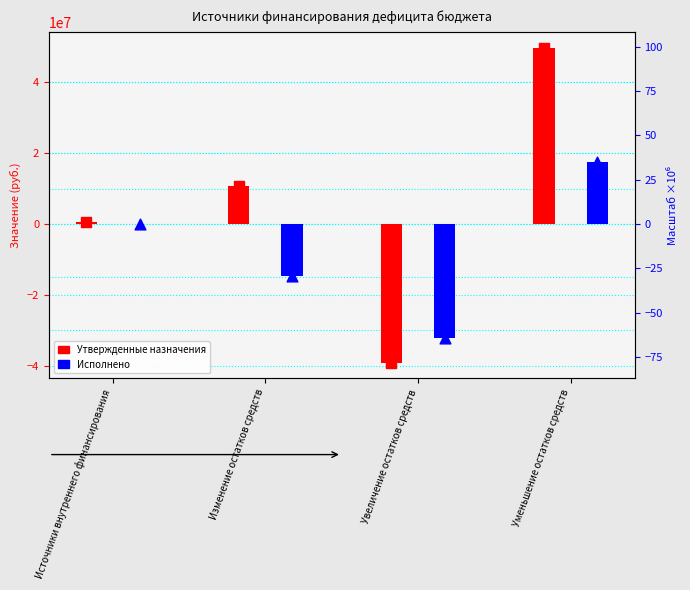

What are all the series names shown in the legend?

Утвержденные назначения, Исполнено